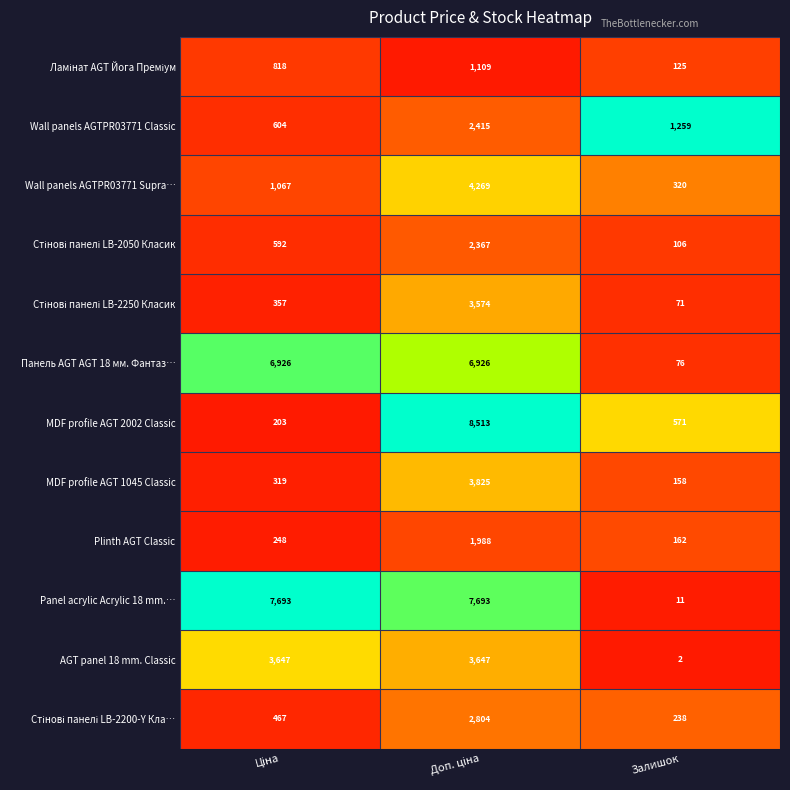

Which series has the largest range (max minus min)?

MDF profile AGT 2002 Classic